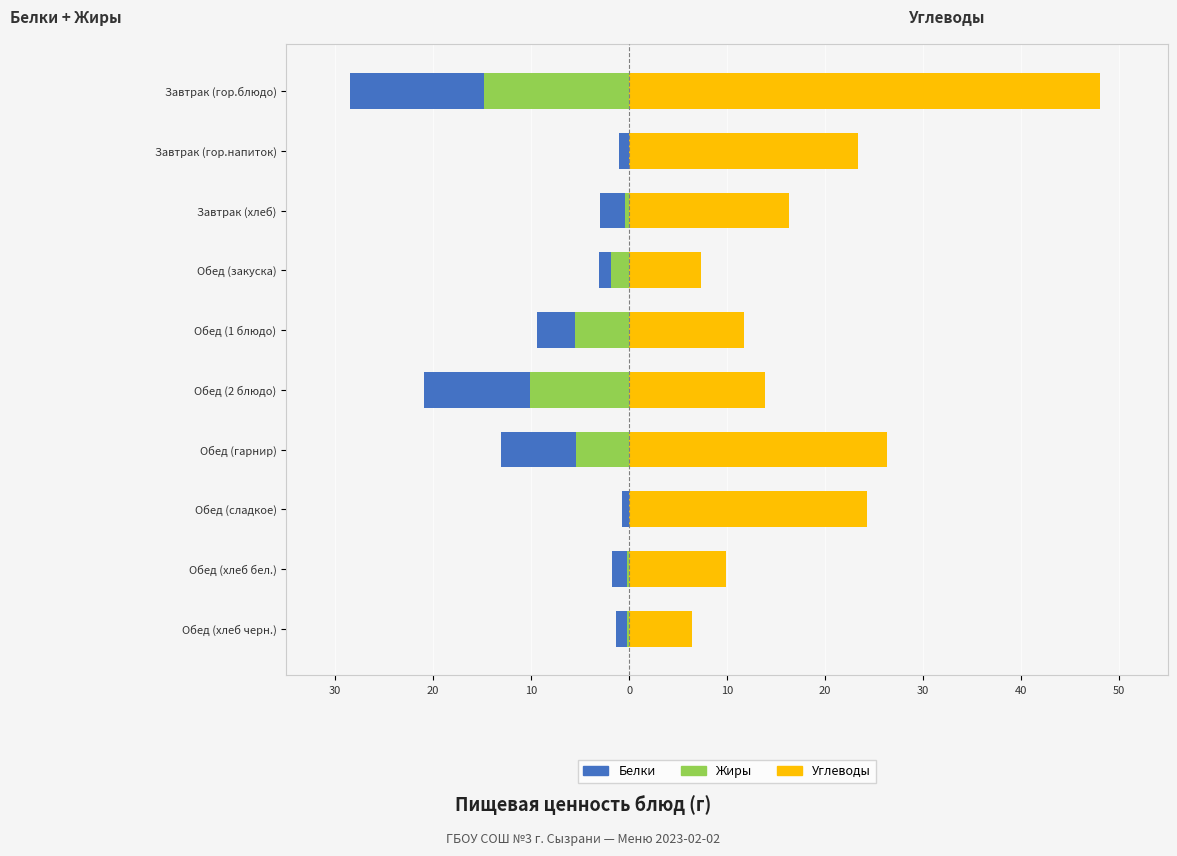

The value of Углеводы at Обед (2 блюдо) is 4.7. True or false?

False